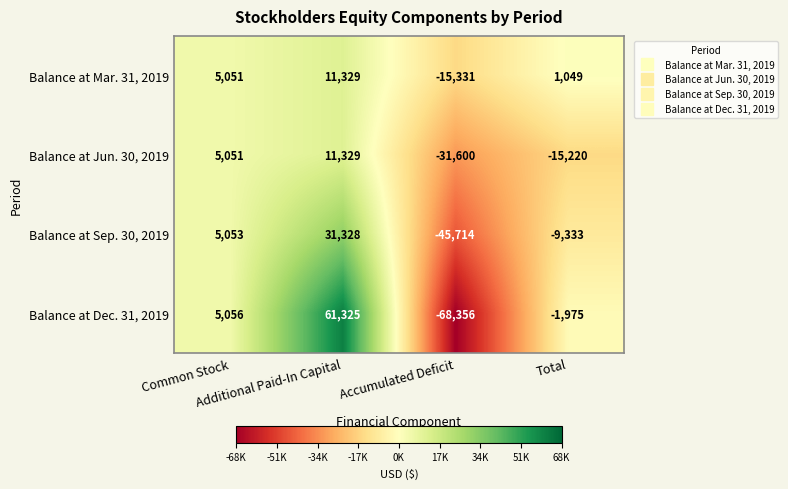

How many values in Balance at Jun. 30, 2019 are above zero?

2